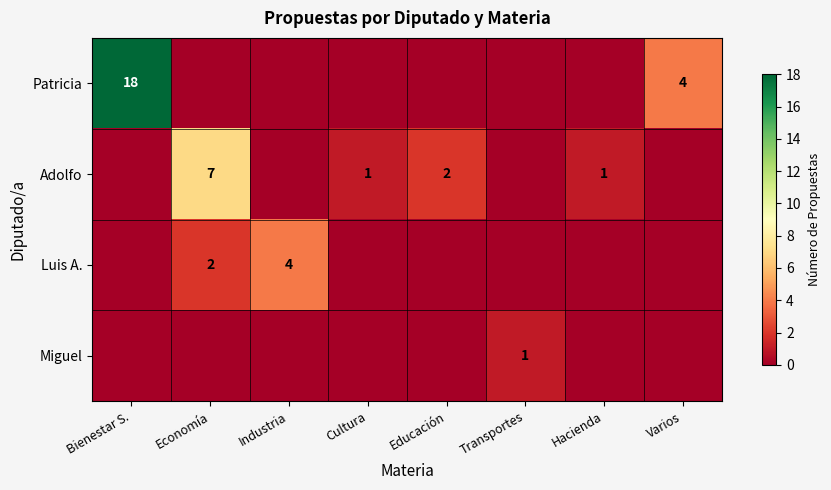

The value of Adolfo at Educación is 2. True or false?

True